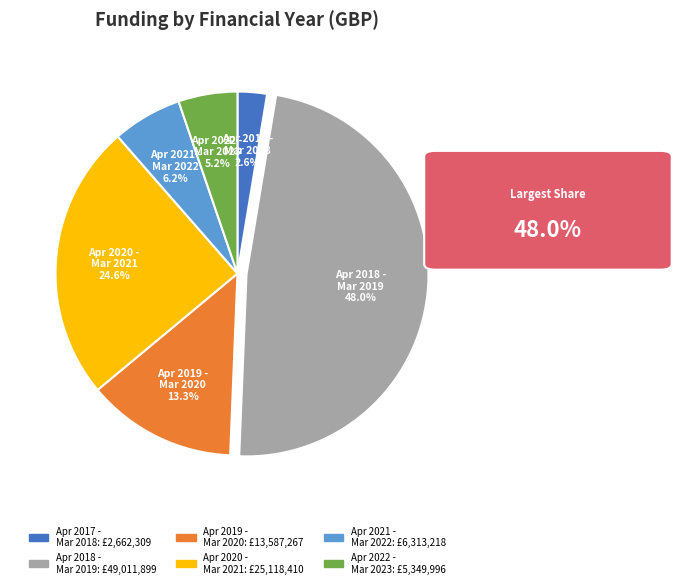

Which slice is the largest?

Apr 2018 - Mar 2019